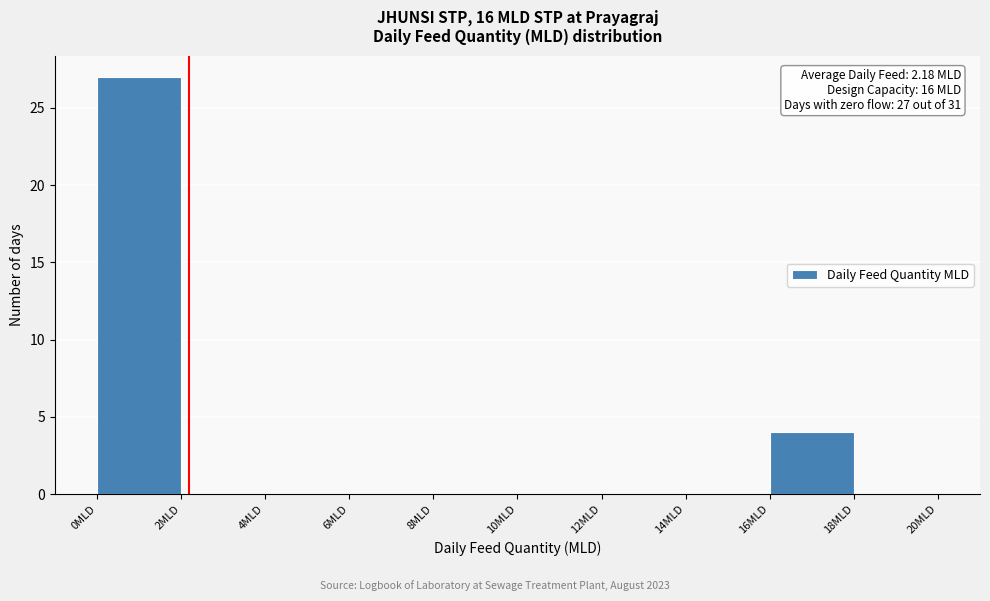

Which range on the x-axis has the tallest bar?

0 to 2